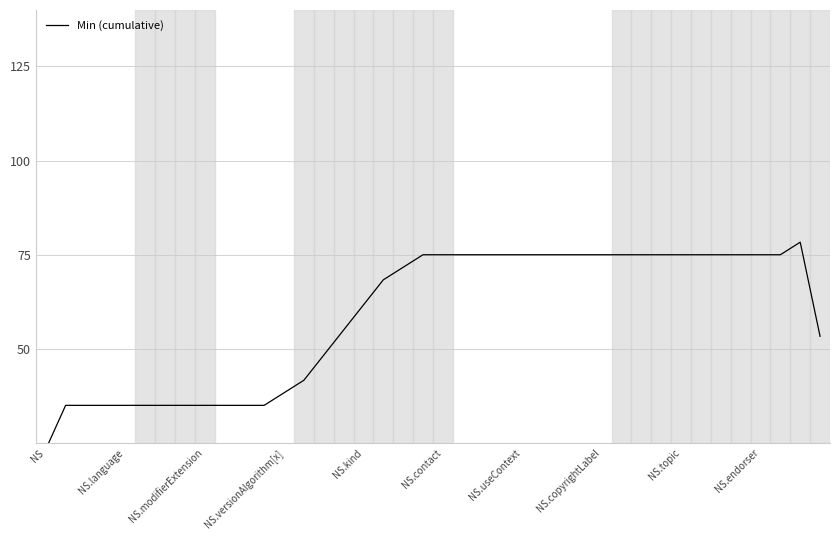

Where is the first local maximum?

38